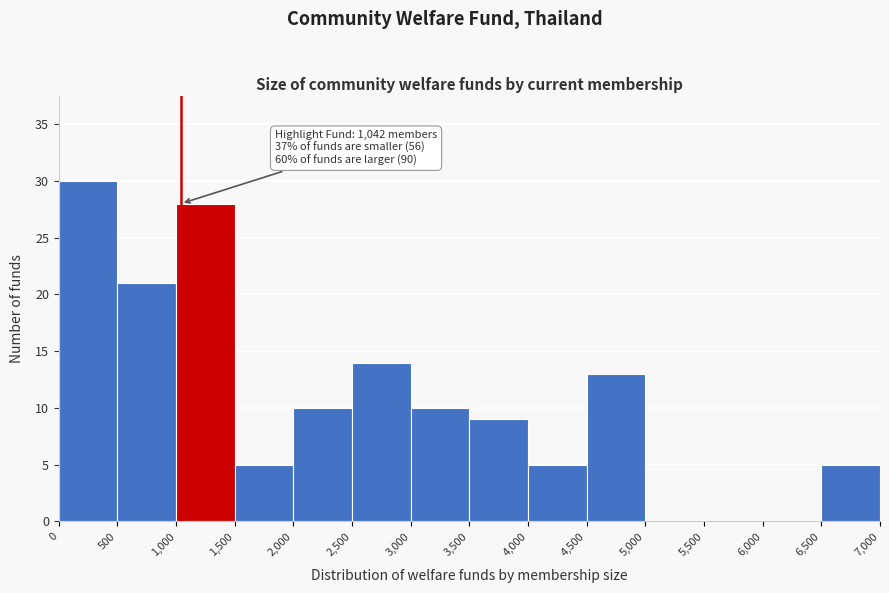

Over which range of the x-axis is the bar tallest?

0 to 500